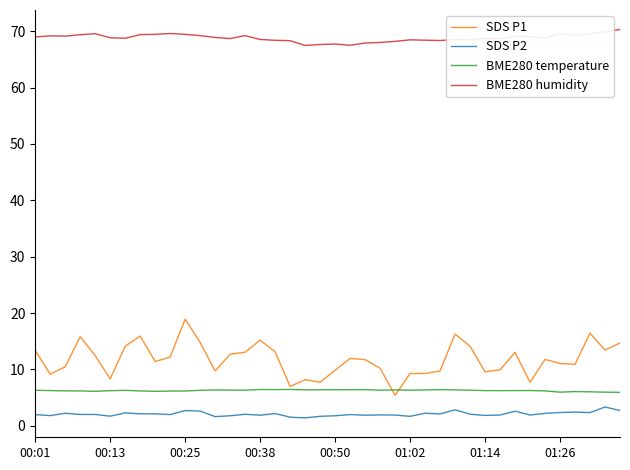

What is the average value of the SDS P1 series?

11.7